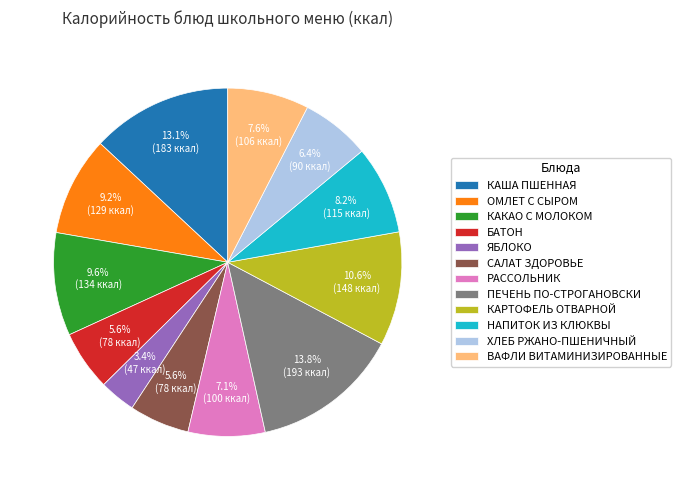

What percentage is NOT represented by РАССОЛЬНИК?

92.9%